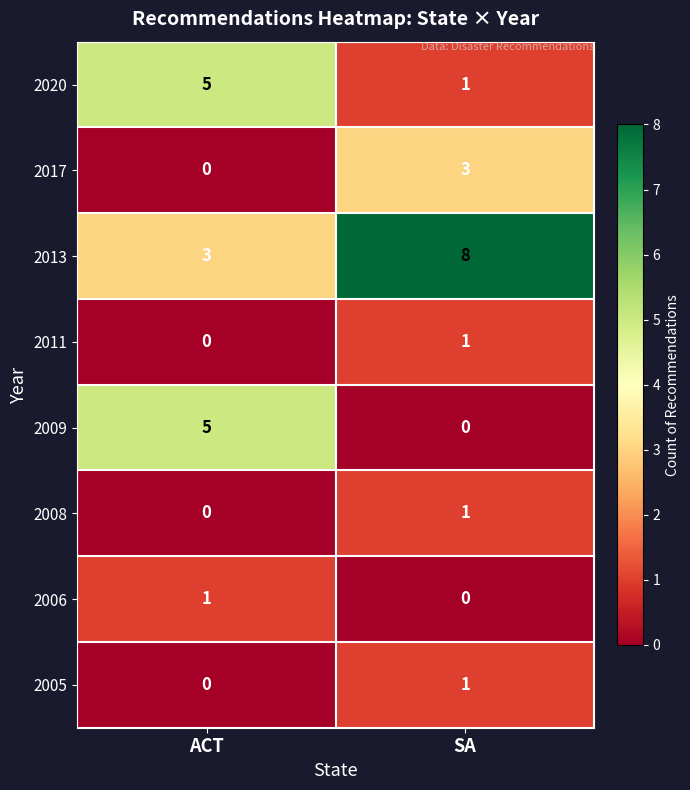

Count the number of categories in the chart.

2